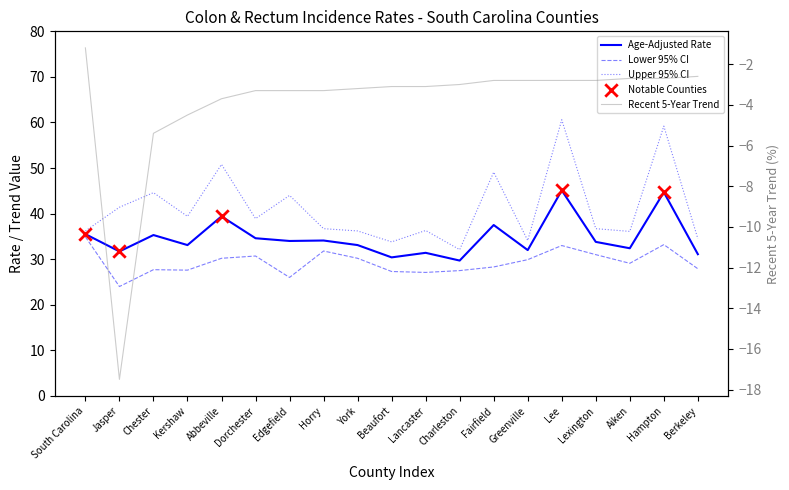

Which series has the largest Y range (max minus min)?

Upper 95% CI